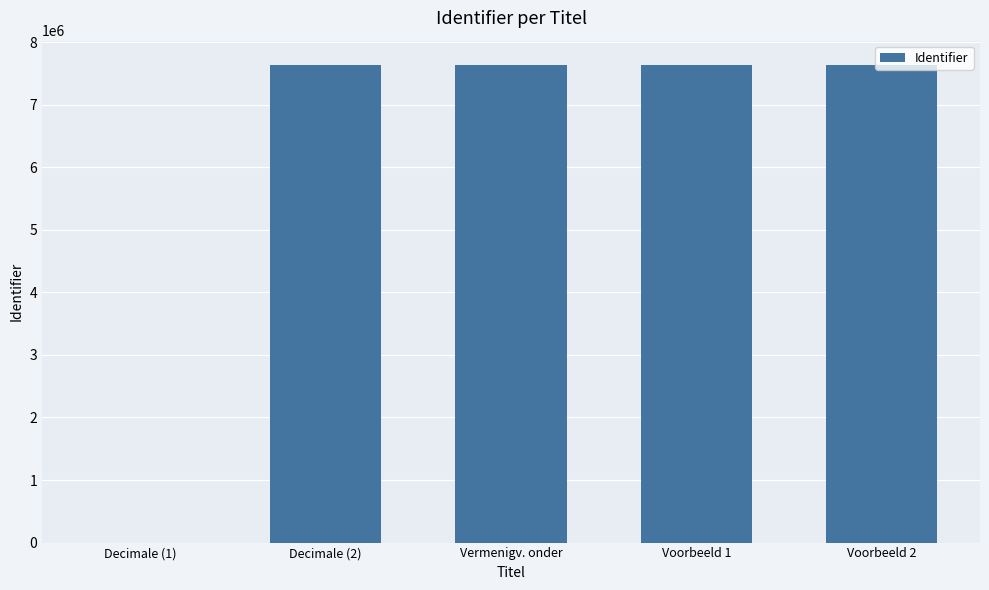

What is the change in value from Decimale (1) to Decimale (2)?

+7641582